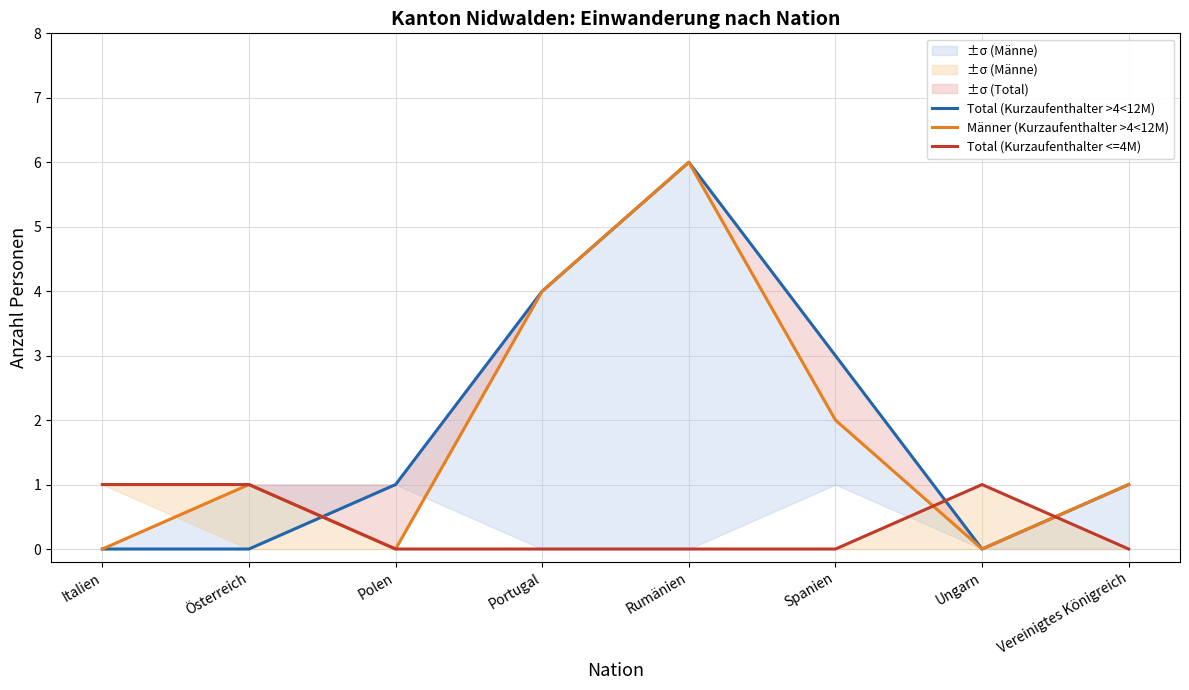

What position from the right is Rumänien?

4